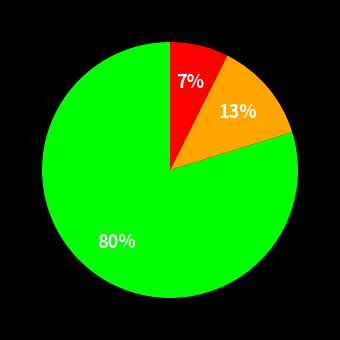

How many slices are in this pie chart?

3